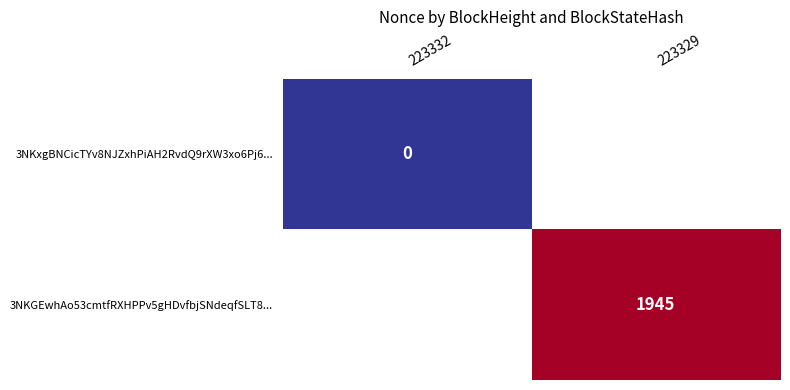

Is it true that 3NKGEwhAo53cmtfRXHPPv5gHDvfbjSNdeqfSLT8... equals 2895 at 223329?

False